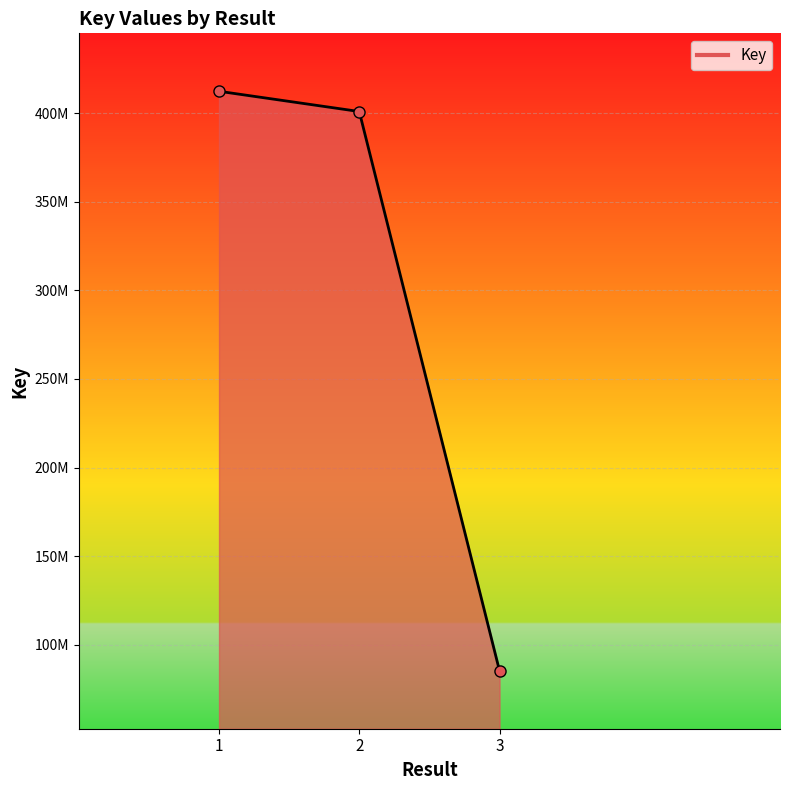

The value at 3 is 17683981. True or false?

False